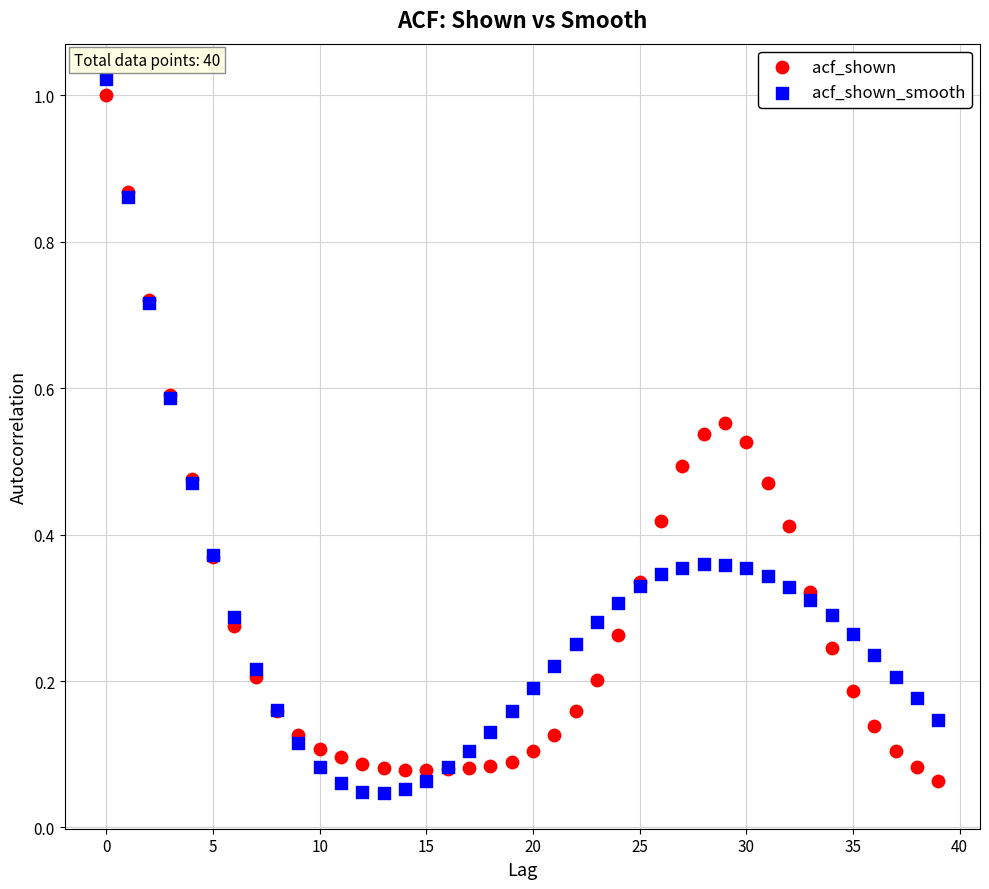

Which series has the widest spread of Y values?

acf_shown_smooth